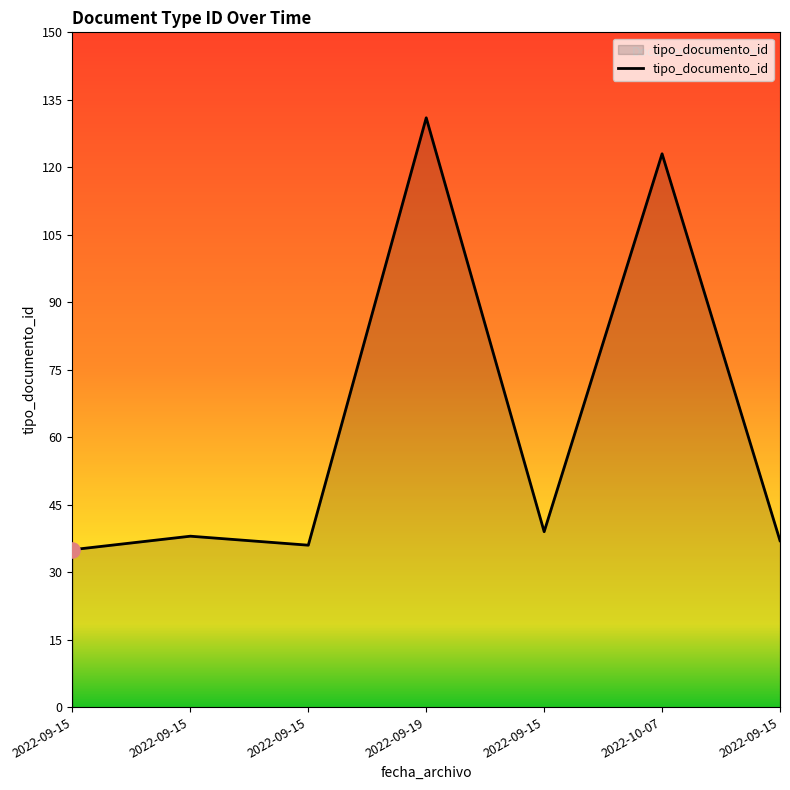

Which has a higher value, 2022-10-07 or 2022-09-19?

2022-09-19